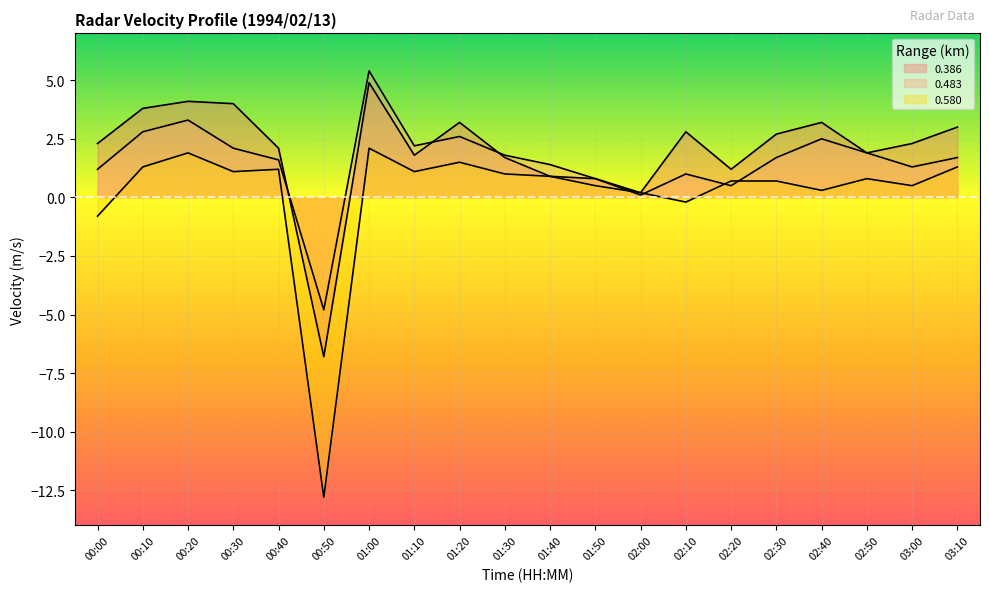

Reading left to right, transcribe all the data shown in this chart.

0.386: 2.3	3.8	4.1	4.0	2.1	-6.8	4.9	1.8	3.2	1.7	0.9	0.8	0.2	2.8	1.2	2.7	3.2	1.9	2.3	3.0
0.483: 1.2	2.8	3.3	2.1	1.6	-4.8	5.4	2.2	2.6	1.8	1.4	0.8	0.1	1.0	0.5	1.7	2.5	1.9	1.3	1.7
0.580: -0.8	1.3	1.9	1.1	1.2	-12.8	2.1	1.1	1.5	1.0	0.9	0.5	0.2	-0.2	0.7	0.7	0.3	0.8	0.5	1.3